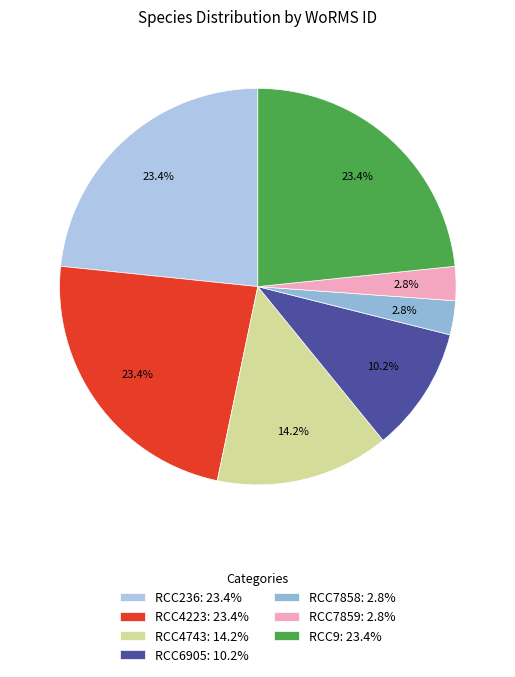

How many segments does this pie chart have?

7